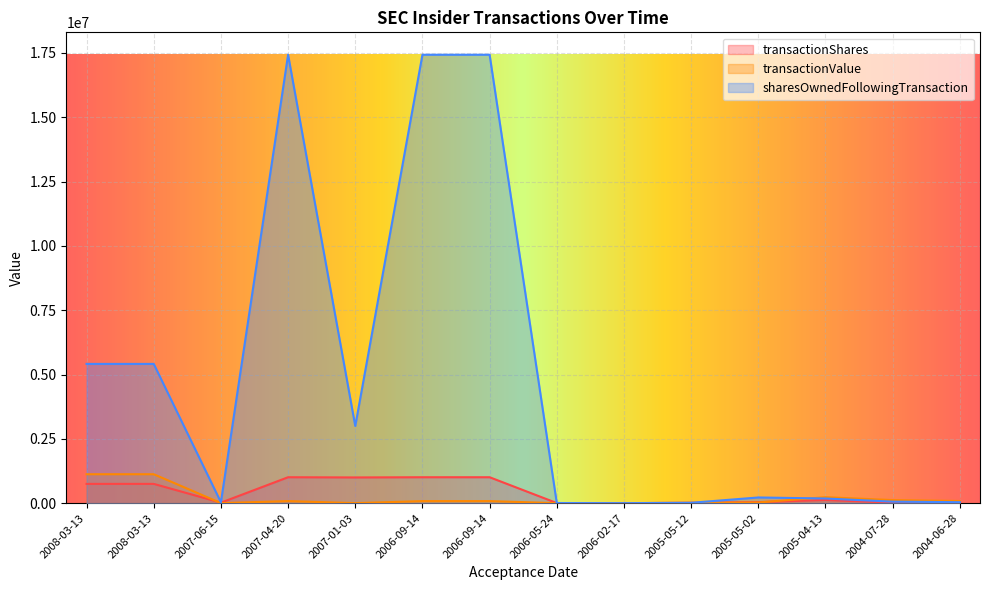

At which label is sharesOwnedFollowingTransaction closest to 8715933?

2008-03-13